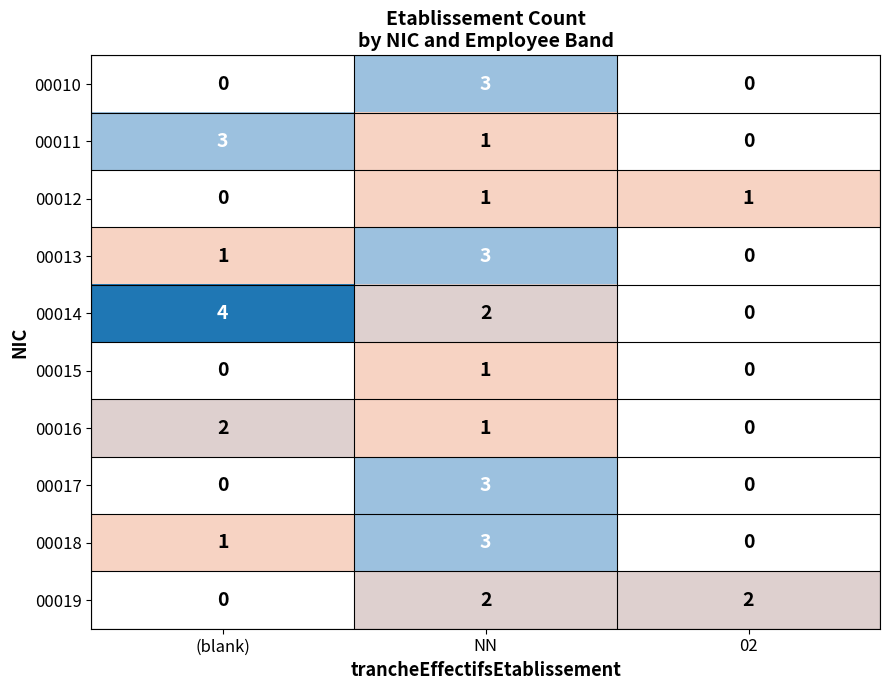

What is the sum of all 00010 values?

3